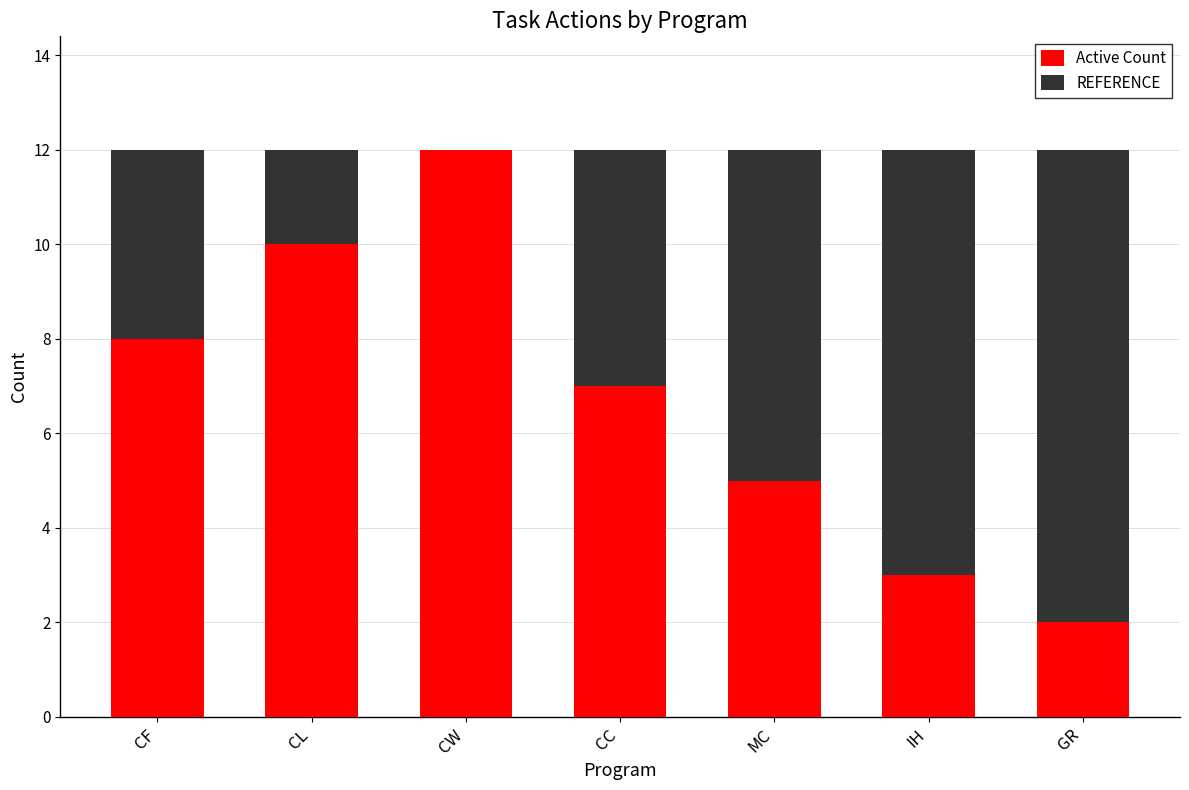

How many distinct data groups are displayed?

2